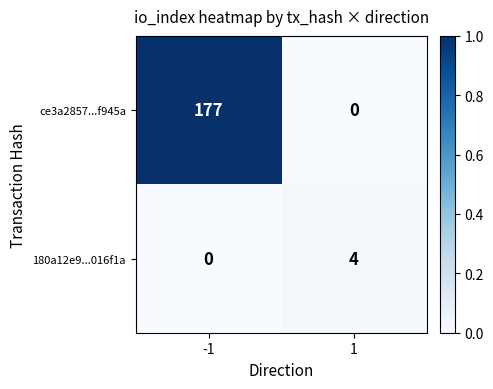

At how many categories does at least one series exceed 0?

2